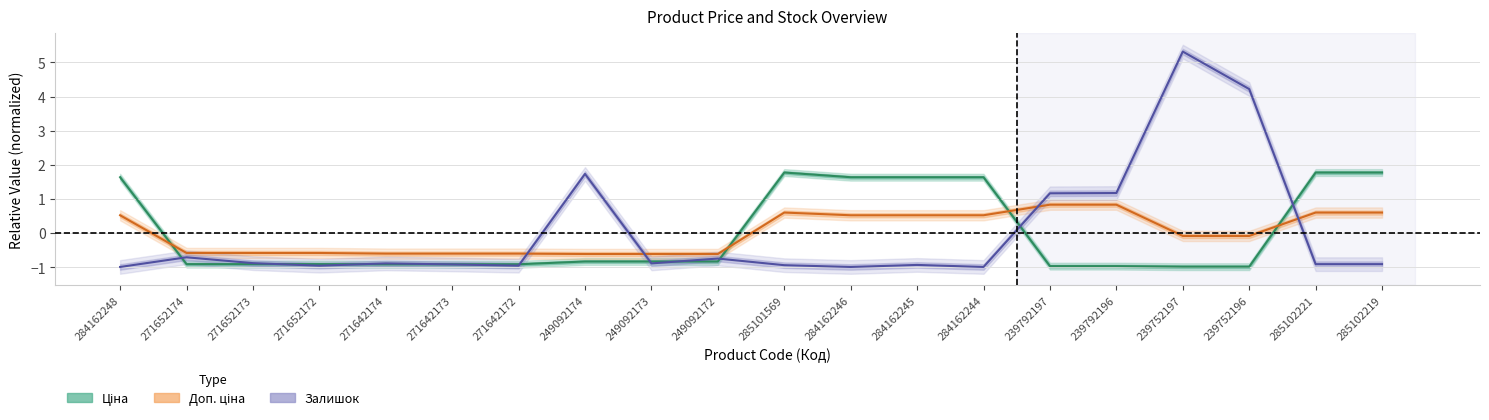

Reading left to right, what are all the values shown in this chart?

Ціна (Estimate): 284162248=1.6	271652174=-0.9	271652173=-0.9	271652172=-0.9	271642174=-0.9	271642173=-0.9	271642172=-0.9	249092174=-0.8	249092173=-0.8	249092172=-0.8	285101569=1.8	284162246=1.6	284162245=1.6	284162244=1.6	239792197=-1.0	239792196=-1.0	239752197=-1.0	239752196=-1.0	285102221=1.8	285102219=1.8
Доп. ціна (Estimate partial): 284162248=0.5	271652174=-0.6	271652173=-0.6	271652172=-0.6	271642174=-0.6	271642173=-0.6	271642172=-0.6	249092174=-0.6	249092173=-0.6	249092172=-0.6	285101569=0.6	284162246=0.5	284162245=0.5	284162244=0.5	239792197=0.8	239792196=0.8	239752197=-0.1	239752196=-0.1	285102221=0.6	285102219=0.6
Залишок (Forecast): 284162248=-1.0	271652174=-0.7	271652173=-0.9	271652172=-1.0	271642174=-0.9	271642173=-0.9	271642172=-1.0	249092174=1.7	249092173=-0.9	249092172=-0.7	285101569=-0.9	284162246=-1.0	284162245=-0.9	284162244=-1.0	239792197=1.2	239792196=1.2	239752197=5.3	239752196=4.2	285102221=-0.9	285102219=-0.9